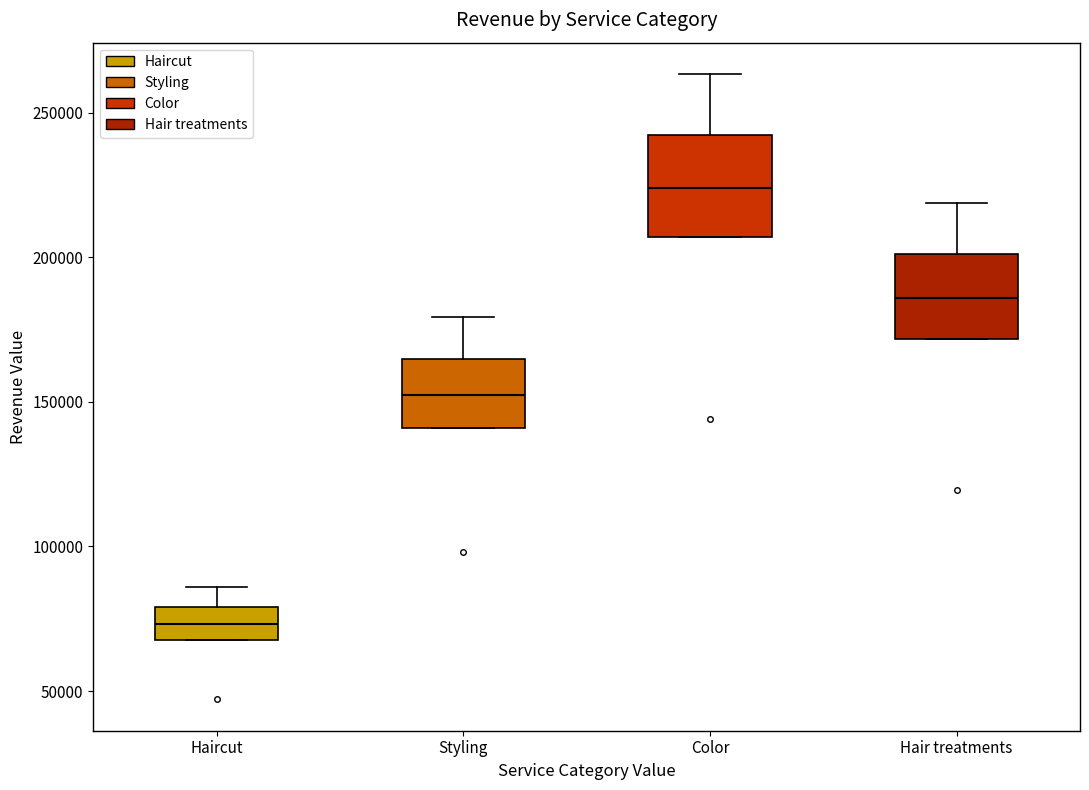

Reading left to right, transcribe this box plot: for each box, give where its median line is, the range the box spans, and where its two whiskers end, as read against the y-axis. The values are not printed on the chart, so give them approximately, as read against the axis.

Haircut: median 75000, box 70000 to 80000, whiskers 70000 to 85000
Styling: median 150000, box 140000 to 165000, whiskers 140000 to 180000
Color: median 225000, box 205000 to 240000, whiskers 205000 to 265000
Hair treatments: median 185000, box 170000 to 200000, whiskers 170000 to 220000